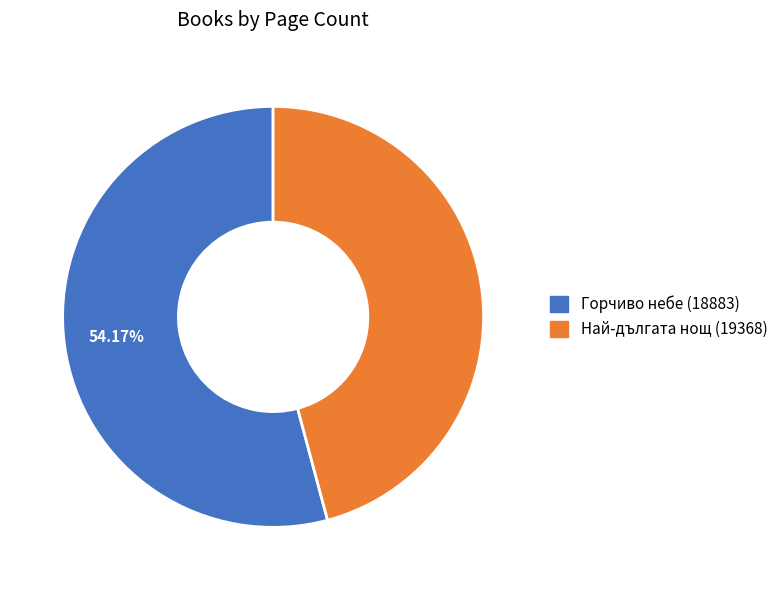

True or false: Горчиво небе (18883) accounts for 40% of the total.

False